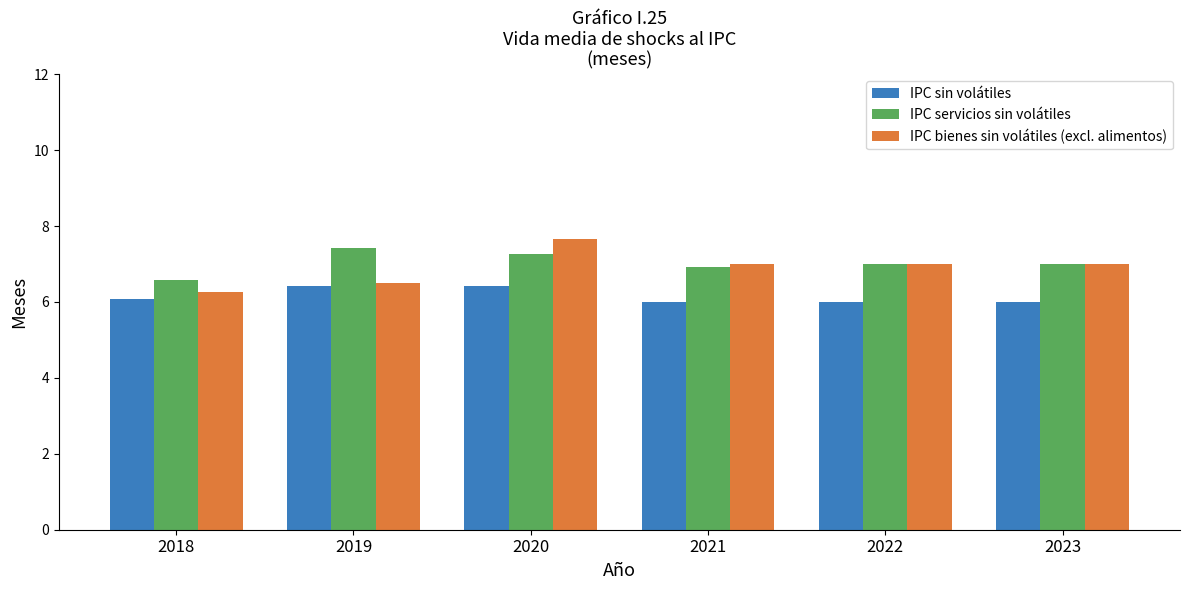

Which category has the lowest value in the IPC servicios sin volátiles series?

2018